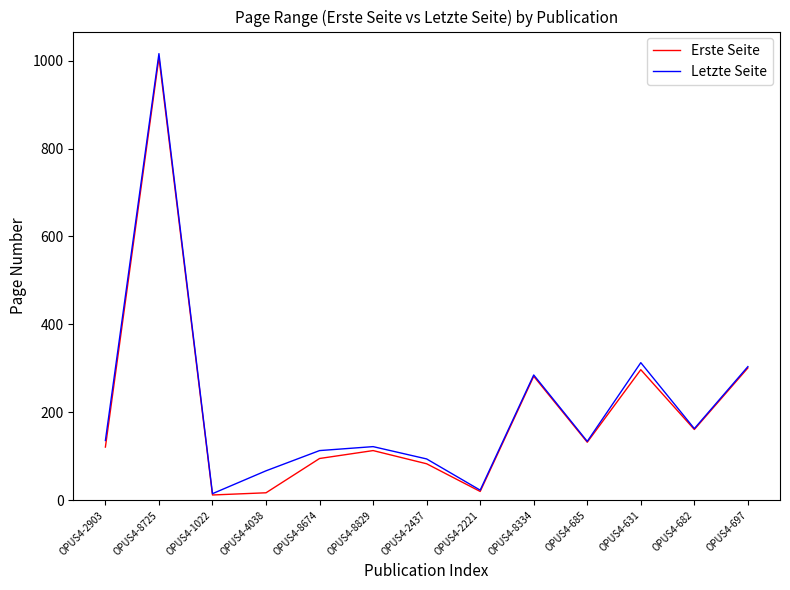

Is the value of Erste Seite at OPUS4-682 greater than the value of Letzte Seite at OPUS4-685?

Yes